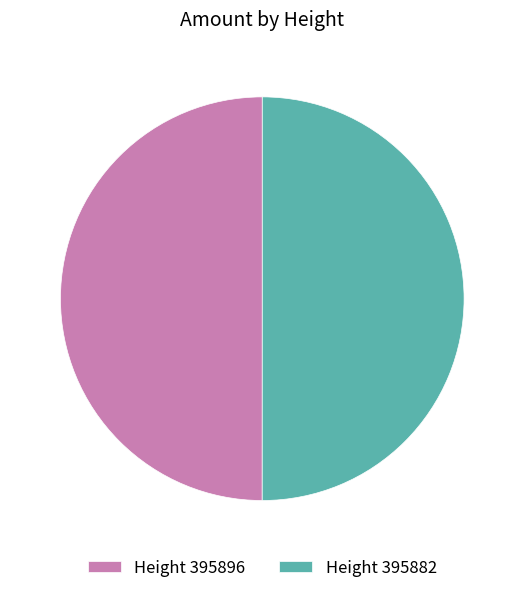

What is the ratio of the value at Height 395896 to the value at Height 395882?

1.0